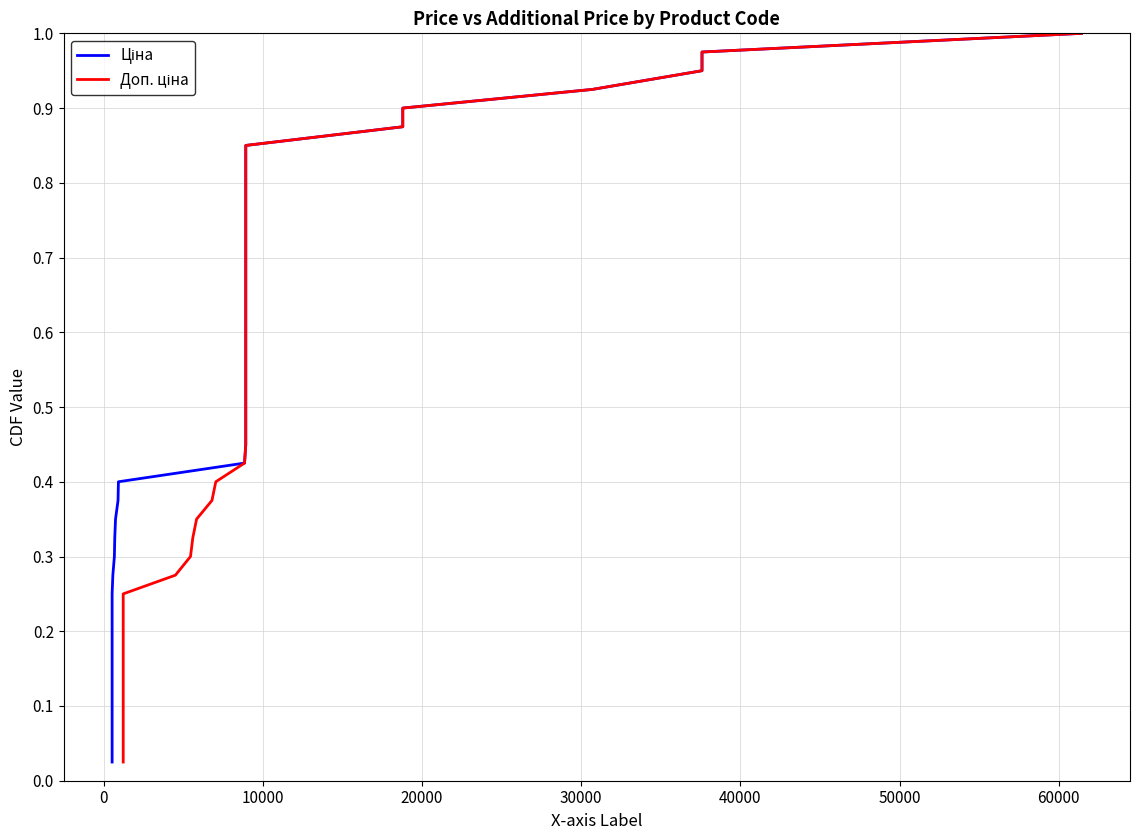

True or false: Ціна has a value of 0.2 at 13.

False